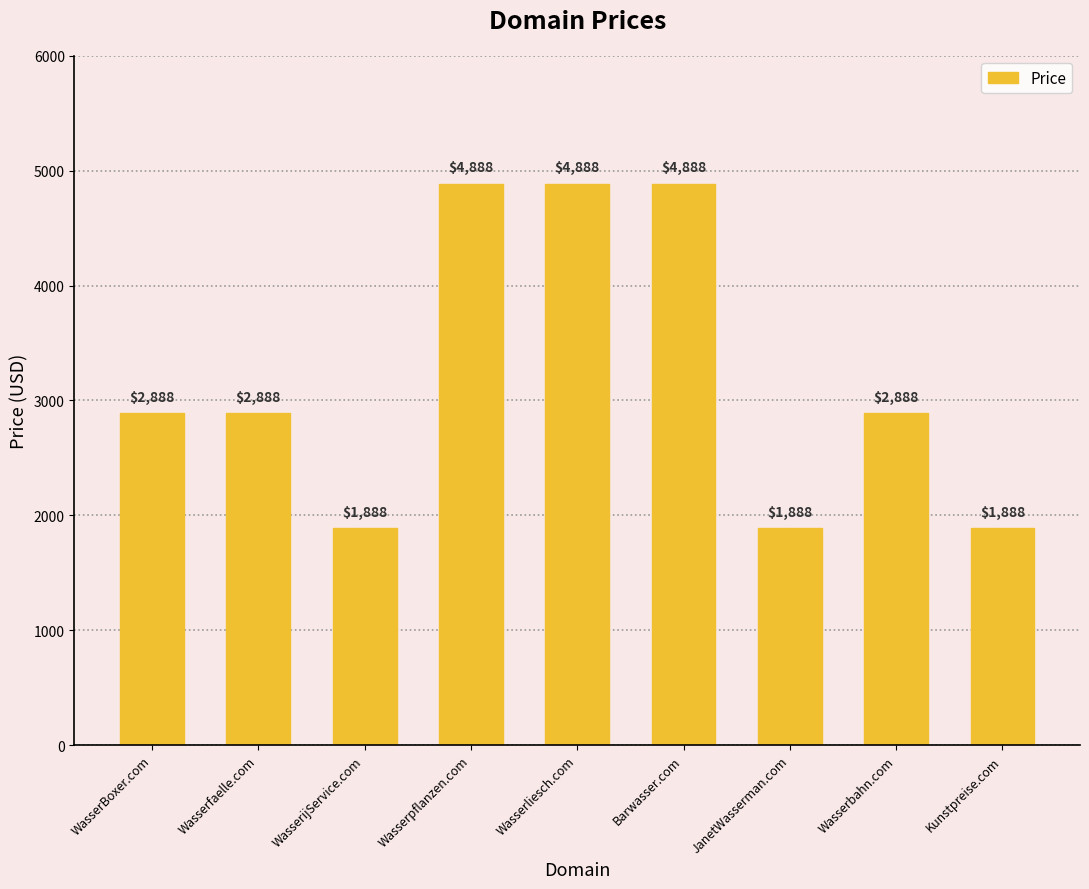

Which has a higher value, Wasserliesch.com or Wasserbahn.com?

Wasserliesch.com